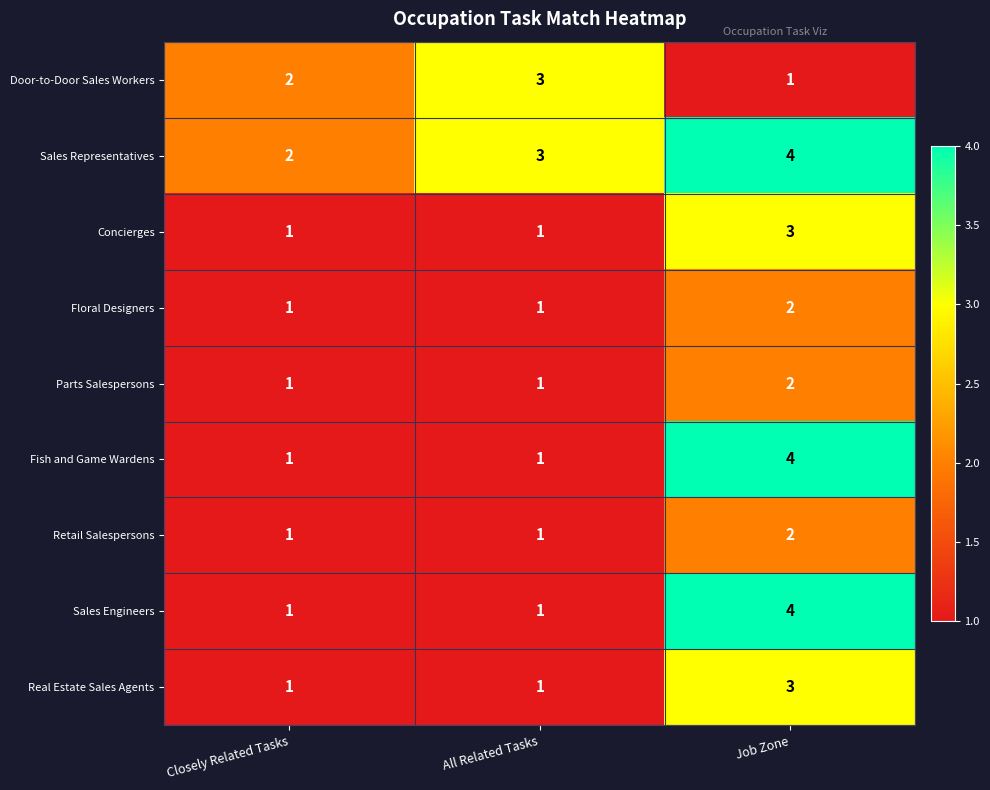

Reading left to right, what are all the values shown in this chart?

Door-to-Door Sales Workers: Closely Related Tasks=2	All Related Tasks=3	Job Zone=1
Sales Representatives: Closely Related Tasks=2	All Related Tasks=3	Job Zone=4
Concierges: Closely Related Tasks=1	All Related Tasks=1	Job Zone=3
Floral Designers: Closely Related Tasks=1	All Related Tasks=1	Job Zone=2
Parts Salespersons: Closely Related Tasks=1	All Related Tasks=1	Job Zone=2
Fish and Game Wardens: Closely Related Tasks=1	All Related Tasks=1	Job Zone=4
Retail Salespersons: Closely Related Tasks=1	All Related Tasks=1	Job Zone=2
Sales Engineers: Closely Related Tasks=1	All Related Tasks=1	Job Zone=4
Real Estate Sales Agents: Closely Related Tasks=1	All Related Tasks=1	Job Zone=3